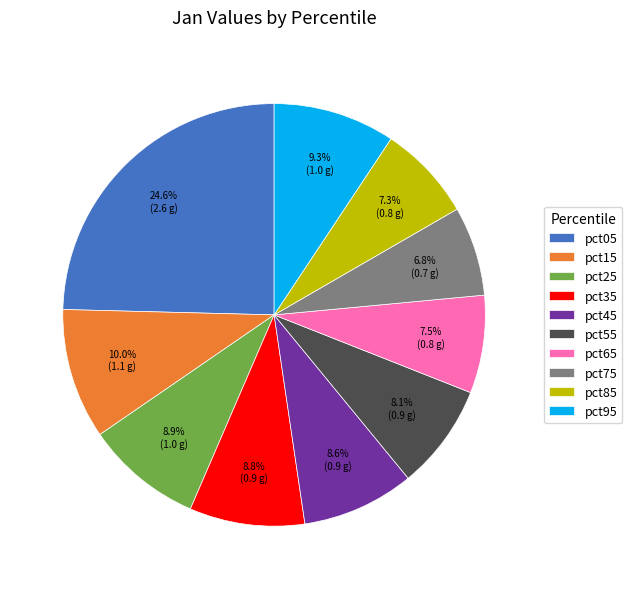

Does pct35 account for over 50% of the chart?

No